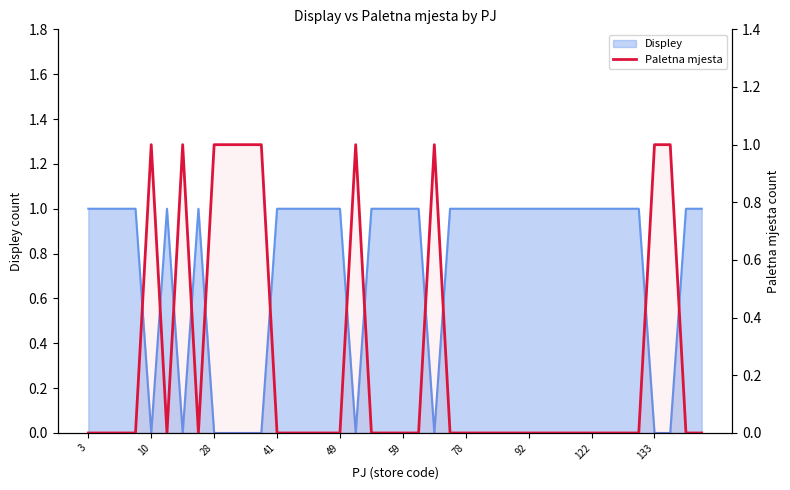

Is it true that the value at 30 is 0?

True